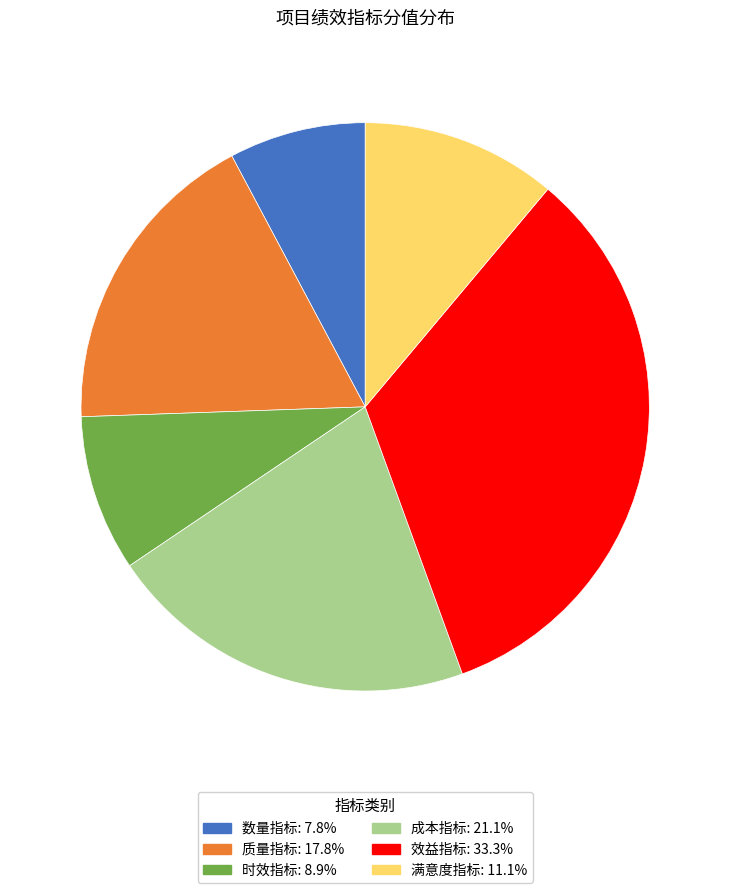

Is the sum of 质量指标 and 满意度指标 greater than half?

No